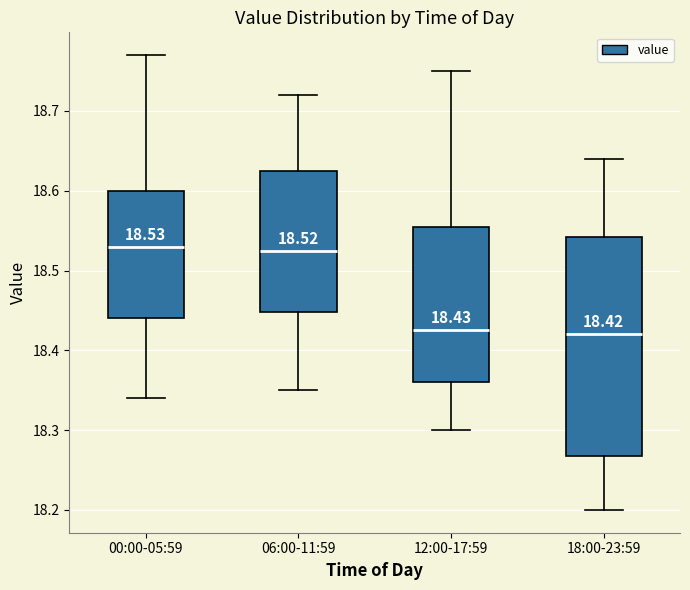

Which box is the tallest, from its lower edge to its upper edge?

18:00-23:59